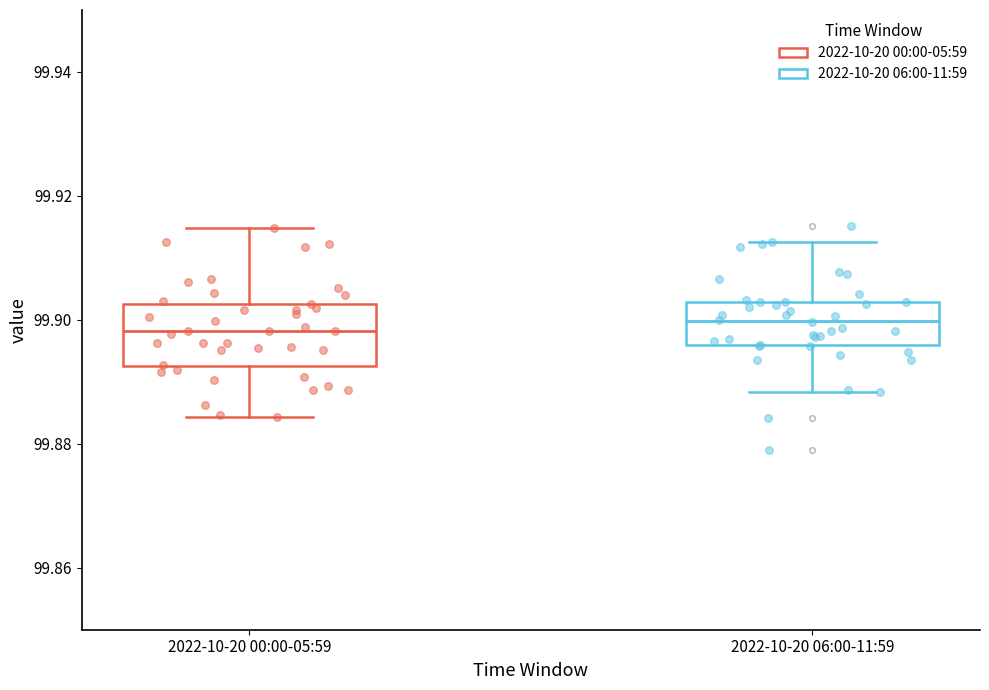

Reading left to right, transcribe this box plot: for each box, give where its median line is, the range the box spans, and where its two whiskers end, as read against the y-axis. The values are not printed on the chart, so give them approximately, as read against the axis.

2022-10-20 00:00-05:59: median 99.898, box 99.892 to 99.902, whiskers 99.884 to 99.914
2022-10-20 06:00-11:59: median 99.900, box 99.896 to 99.902, whiskers 99.888 to 99.912